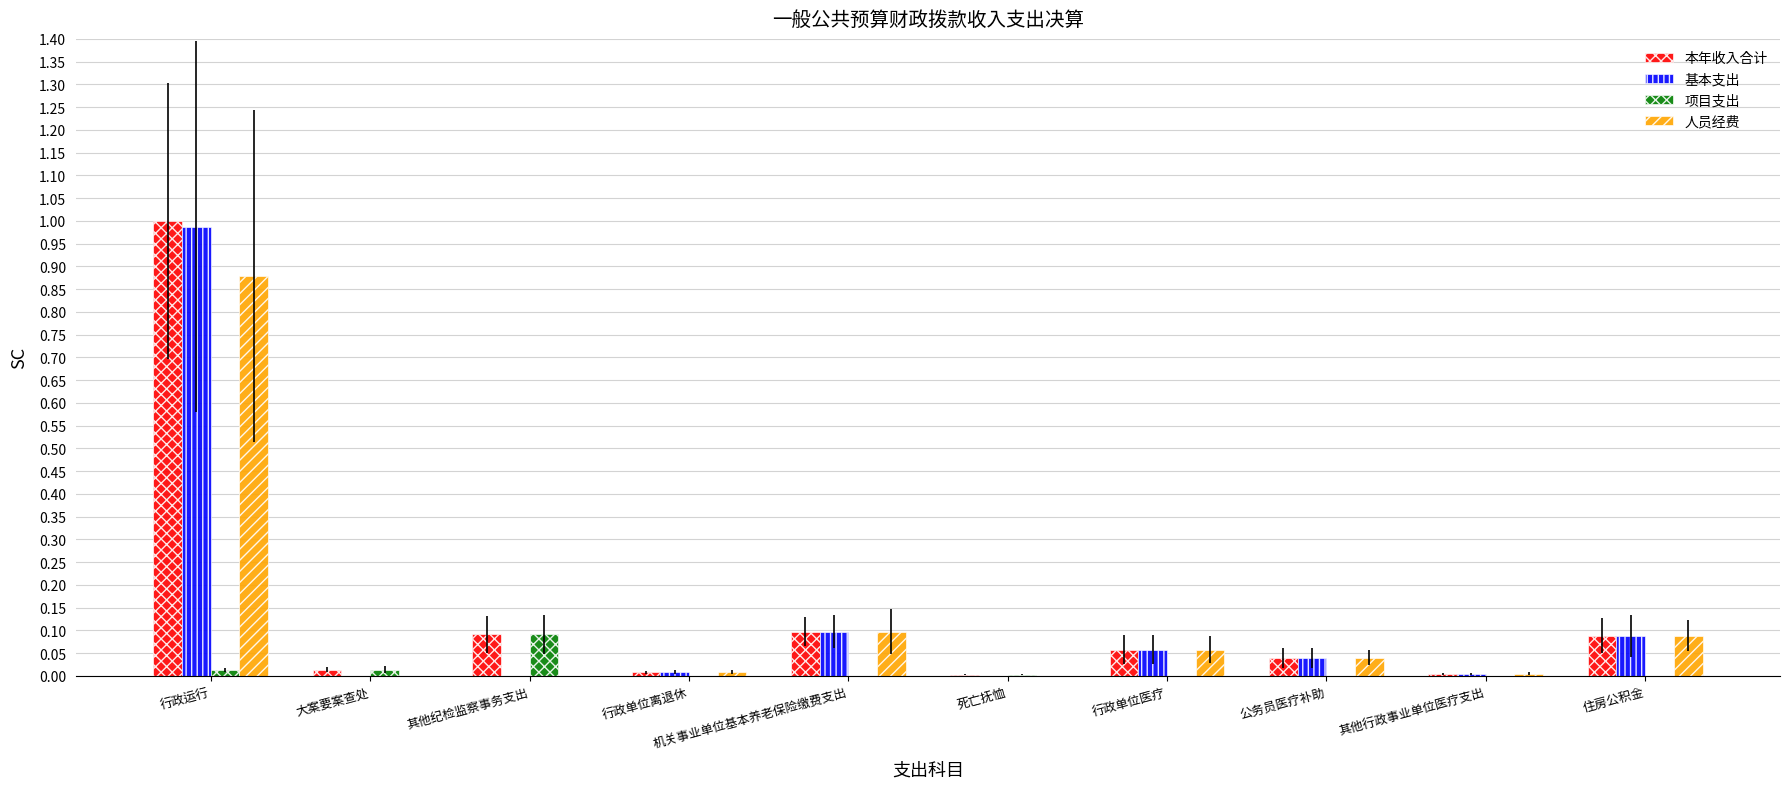

At which category does the chart reach its peak across all series?

行政运行